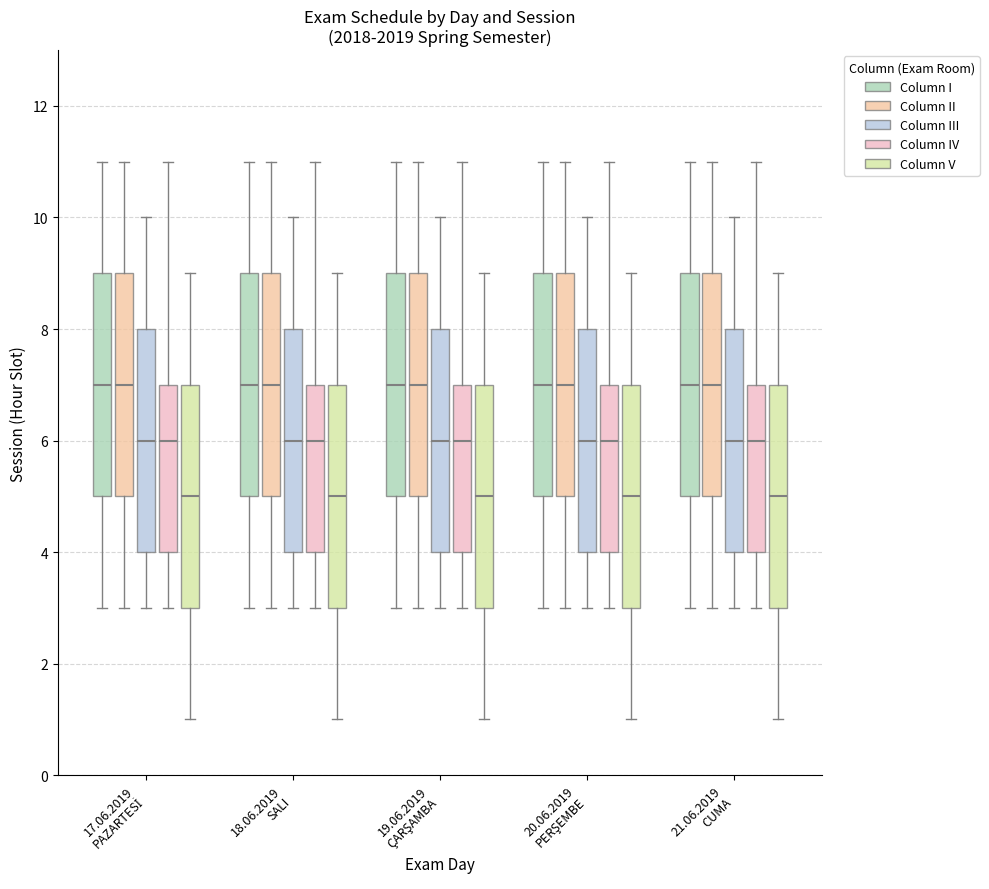

Reading left to right, read every box against the y-axis: the position of its median line, the range the box covers, and the ends of its whiskers. The values are not printed on the chart, so give them approximately, as read against the axis.

17.06.2019 PAZARTESİ (Column I): median 7, box 5 to 9, whiskers 3 to 11
17.06.2019 PAZARTESİ (Column II): median 7, box 5 to 9, whiskers 3 to 11
17.06.2019 PAZARTESİ (Column III): median 6, box 4 to 8, whiskers 3 to 10
17.06.2019 PAZARTESİ (Column IV): median 6, box 4 to 7, whiskers 3 to 11
17.06.2019 PAZARTESİ (Column V): median 5, box 3 to 7, whiskers 1 to 9
18.06.2019 SALI (Column I): median 7, box 5 to 9, whiskers 3 to 11
18.06.2019 SALI (Column II): median 7, box 5 to 9, whiskers 3 to 11
18.06.2019 SALI (Column III): median 6, box 4 to 8, whiskers 3 to 10
18.06.2019 SALI (Column IV): median 6, box 4 to 7, whiskers 3 to 11
18.06.2019 SALI (Column V): median 5, box 3 to 7, whiskers 1 to 9
19.06.2019 ÇARŞAMBA (Column I): median 7, box 5 to 9, whiskers 3 to 11
19.06.2019 ÇARŞAMBA (Column II): median 7, box 5 to 9, whiskers 3 to 11
19.06.2019 ÇARŞAMBA (Column III): median 6, box 4 to 8, whiskers 3 to 10
19.06.2019 ÇARŞAMBA (Column IV): median 6, box 4 to 7, whiskers 3 to 11
19.06.2019 ÇARŞAMBA (Column V): median 5, box 3 to 7, whiskers 1 to 9
20.06.2019 PERŞEMBE (Column I): median 7, box 5 to 9, whiskers 3 to 11
20.06.2019 PERŞEMBE (Column II): median 7, box 5 to 9, whiskers 3 to 11
20.06.2019 PERŞEMBE (Column III): median 6, box 4 to 8, whiskers 3 to 10
20.06.2019 PERŞEMBE (Column IV): median 6, box 4 to 7, whiskers 3 to 11
20.06.2019 PERŞEMBE (Column V): median 5, box 3 to 7, whiskers 1 to 9
21.06.2019 CUMA (Column I): median 7, box 5 to 9, whiskers 3 to 11
21.06.2019 CUMA (Column II): median 7, box 5 to 9, whiskers 3 to 11
21.06.2019 CUMA (Column III): median 6, box 4 to 8, whiskers 3 to 10
21.06.2019 CUMA (Column IV): median 6, box 4 to 7, whiskers 3 to 11
21.06.2019 CUMA (Column V): median 5, box 3 to 7, whiskers 1 to 9